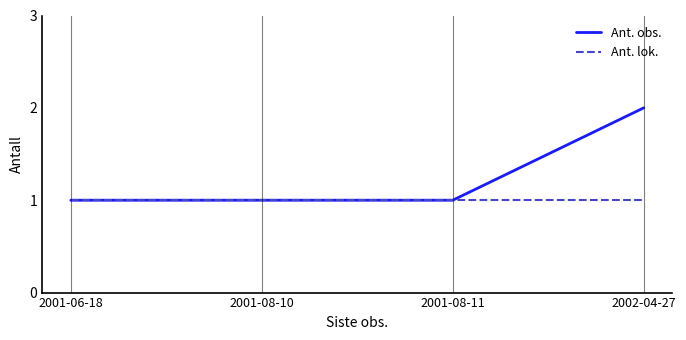

Read the Ant. obs. value at 2001-06-18.

1